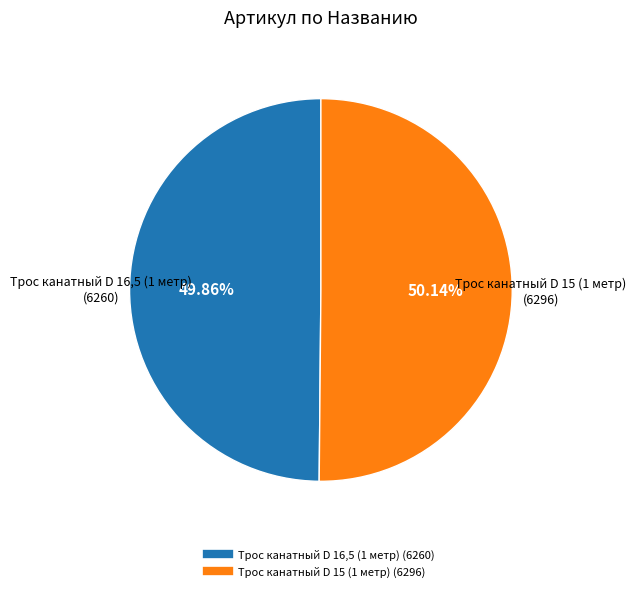

What percentage is the Трос канатный D 16,5 (1 метр) slice, to the nearest percent?

50%